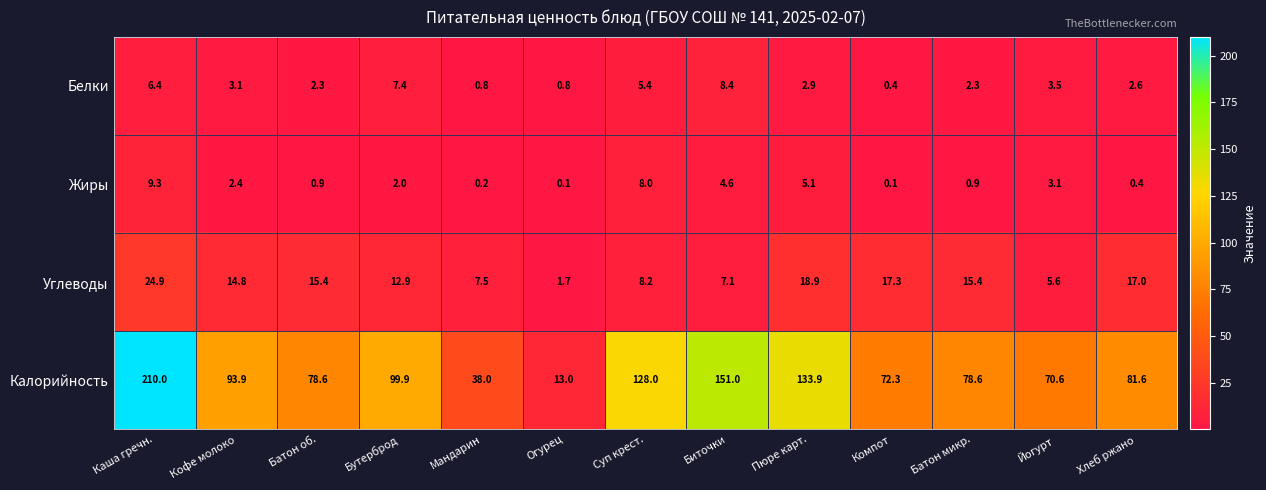

What is the spread (max minus min) of values at Батон об.?

77.7